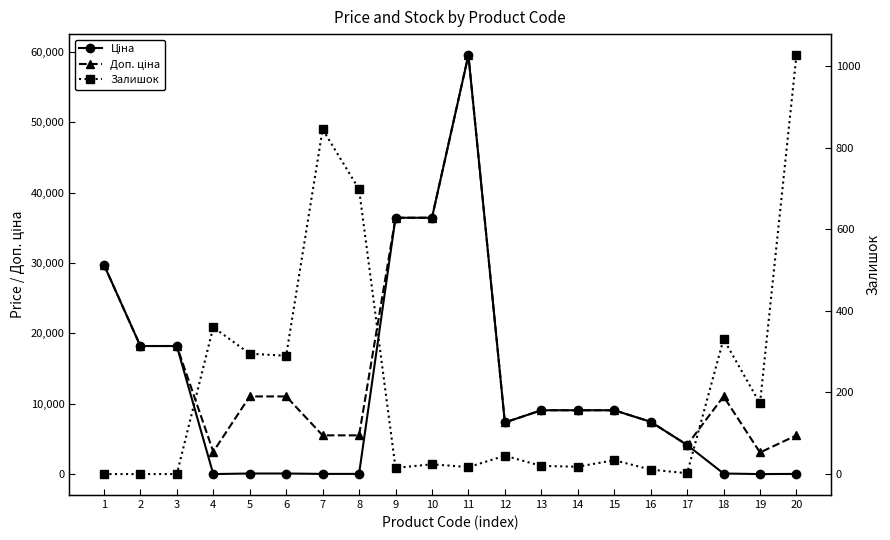

What is the value of the Ціна point at the 5th from the left?

110.5